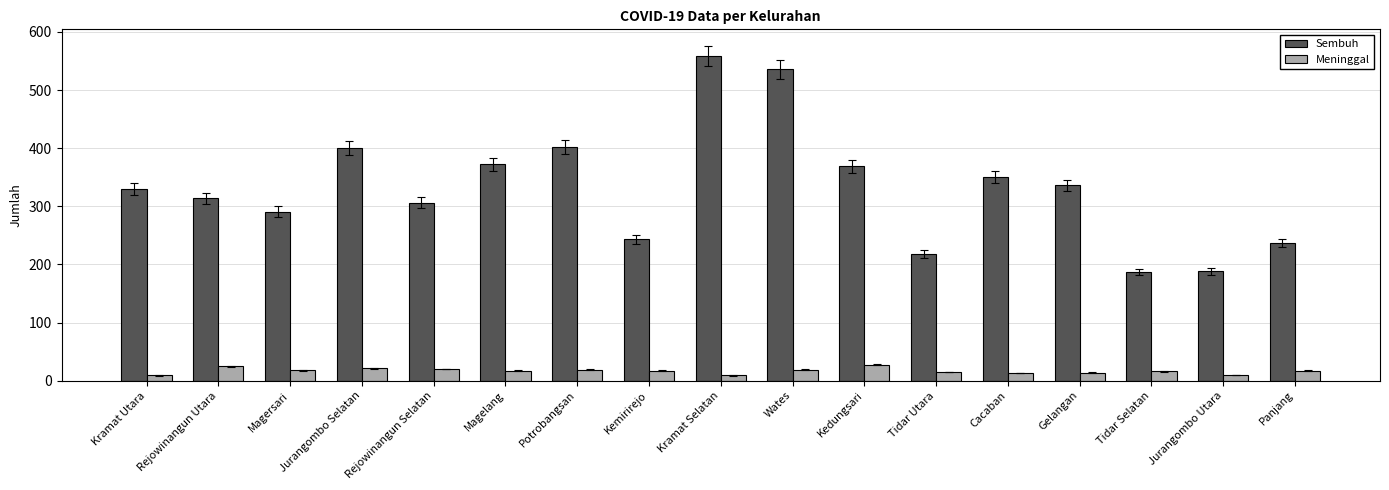

What is the maximum value shown in the chart?

559